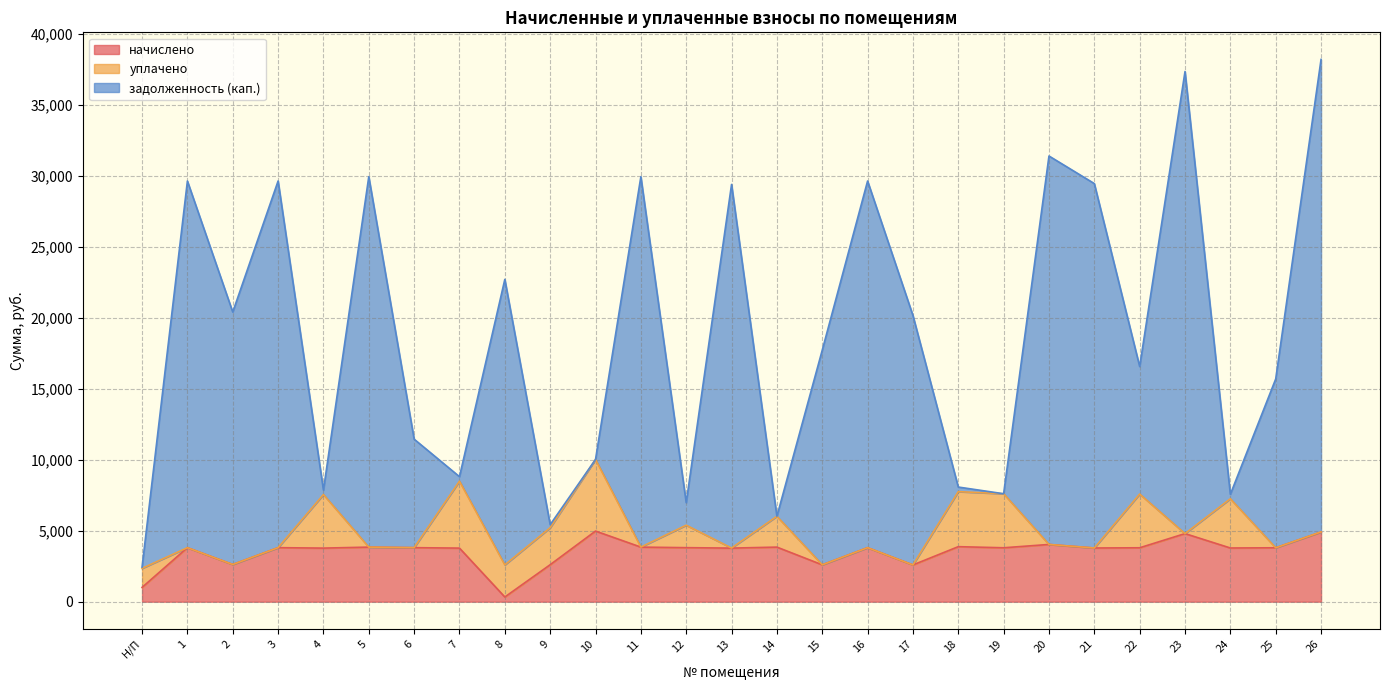

True or false: начислено has more than 2 interior local peaks.

True